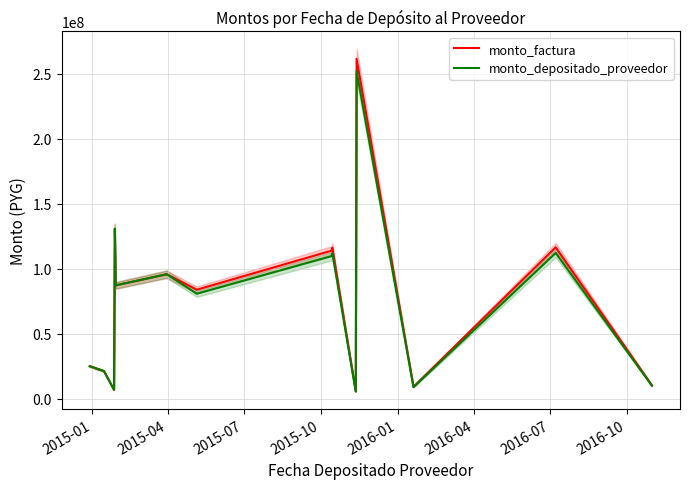

How many interior local valleys does the monto_factura series have?

5